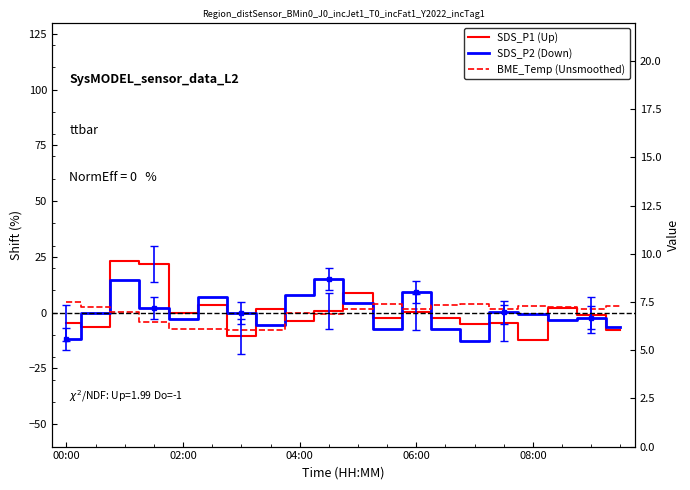

True or false: BME_Temp (Unsmoothed) and SDS_P1 (Up) intersect in this chart.

True